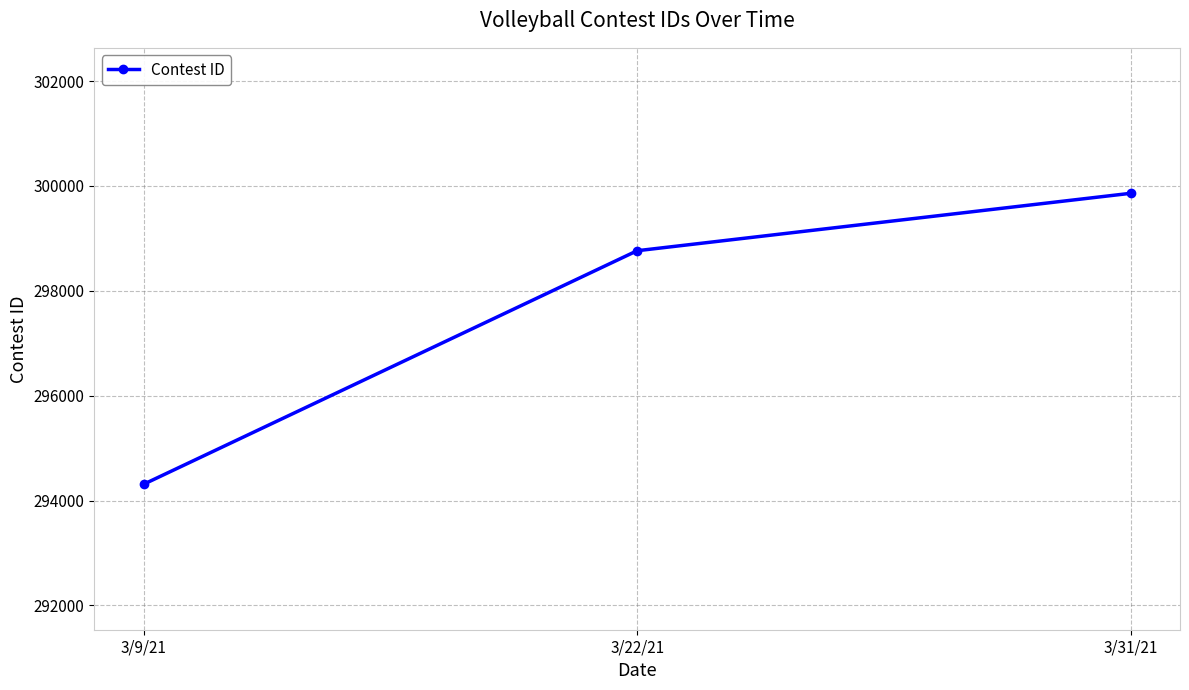

Reading left to right, transcribe all the data shown in this chart.

294311	298764	299859